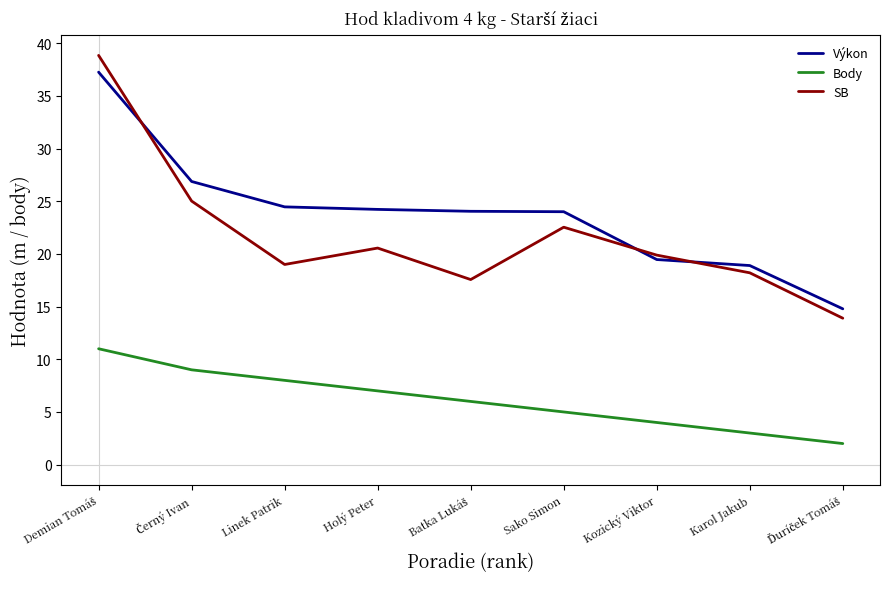

What are all the series names shown in the legend?

Výkon, Body, SB